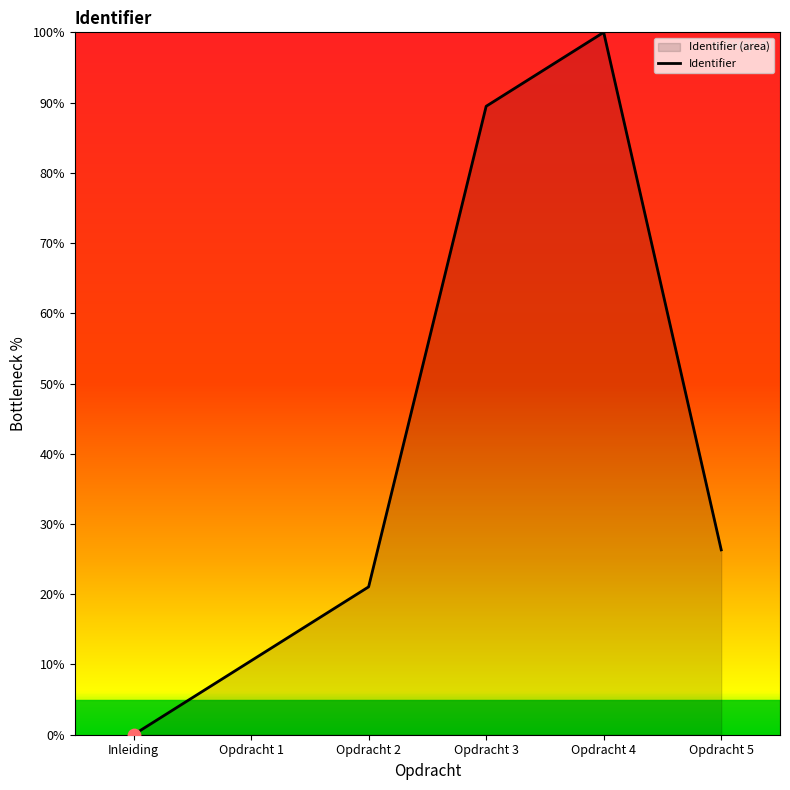

Approximately how many times larger is the value at Opdracht 4 compared to Opdracht 3?

1.1